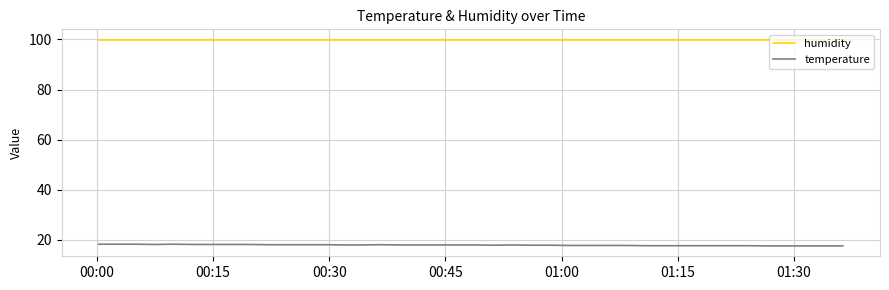

Which series has the largest total across all categories?

humidity